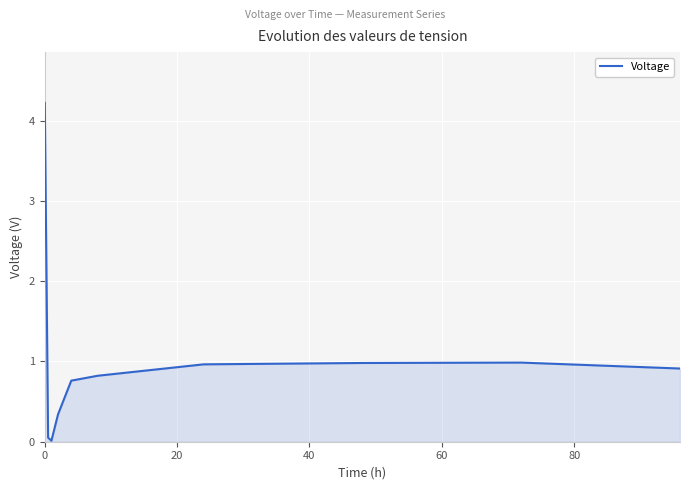

Does the chart display data point markers on the line(s)?

No